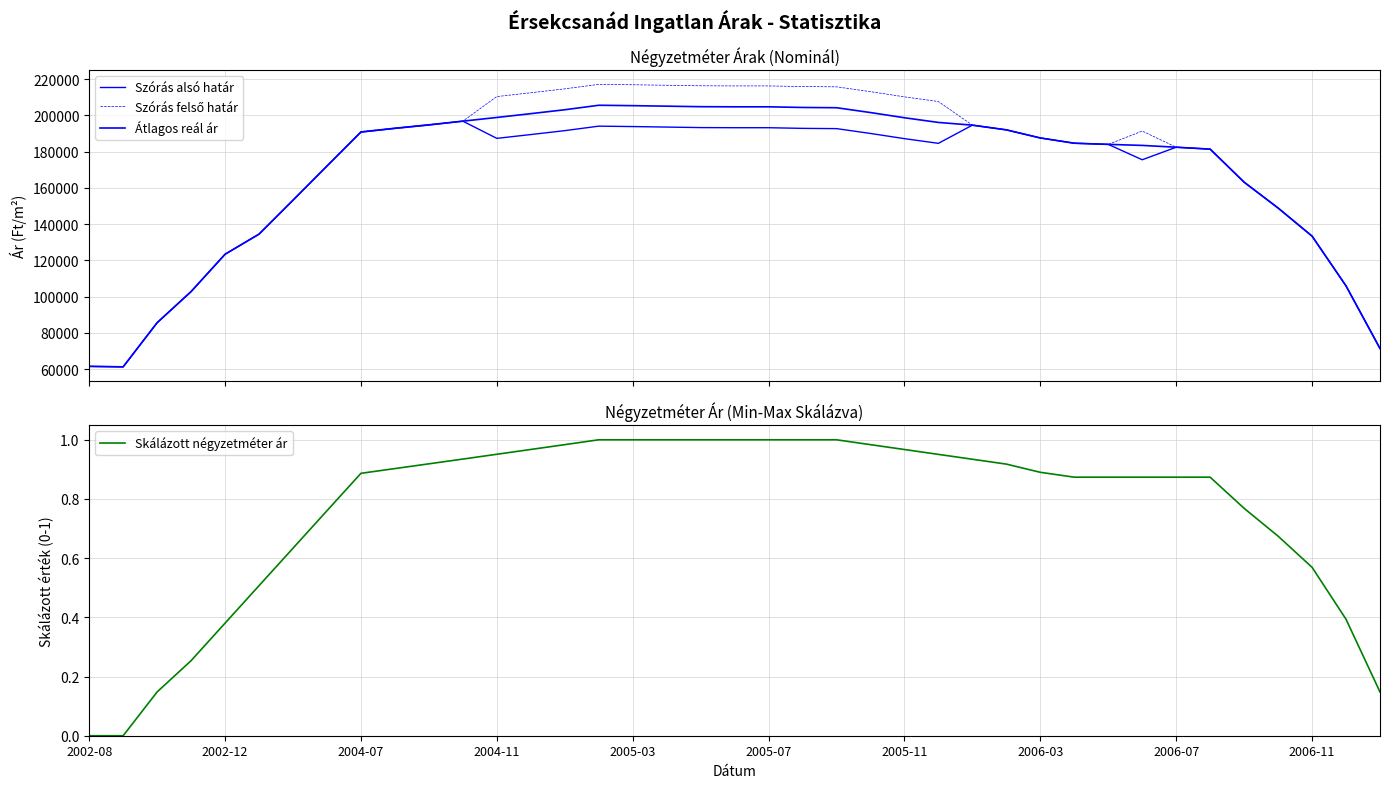

What is the label of the 14th point from the left?

13